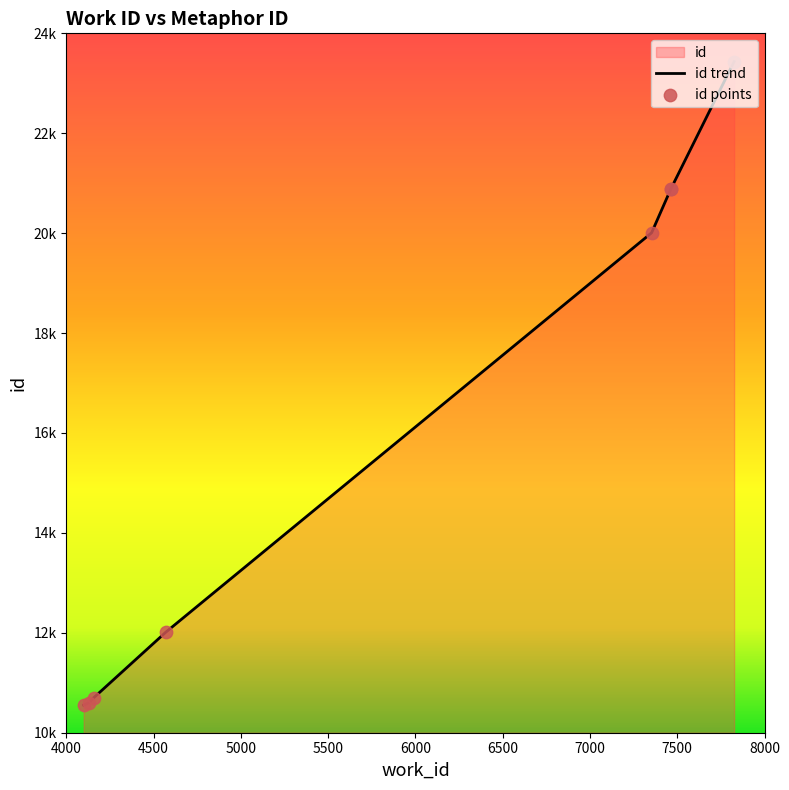

What is the ratio of the value at 7353 to the value at 7463?

1.0